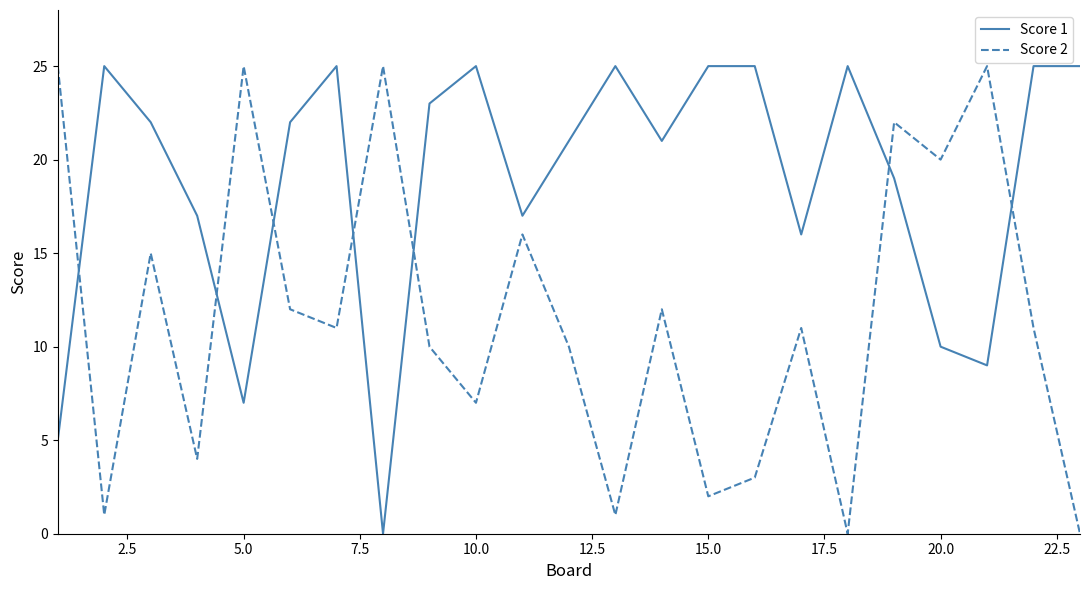

How many lines are shown in the chart?

2